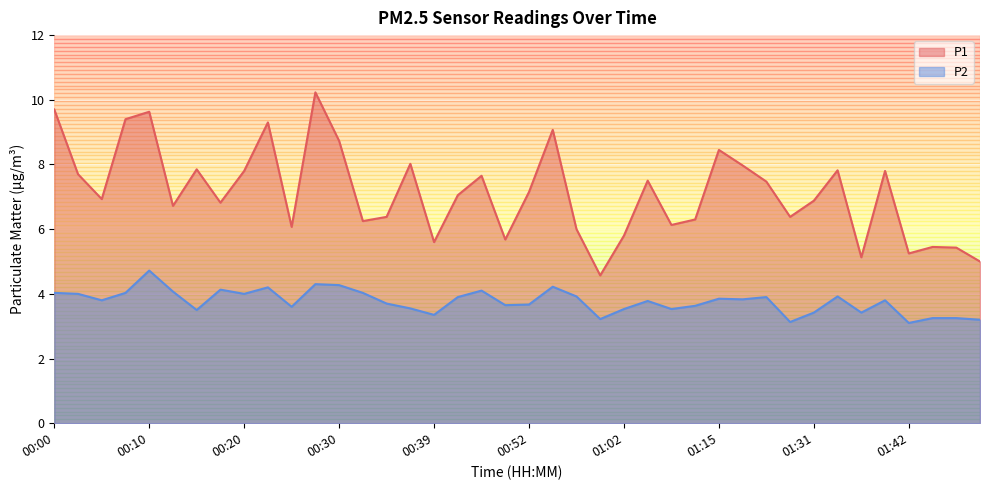

At which category does P2 reach its first local valley?

00:05